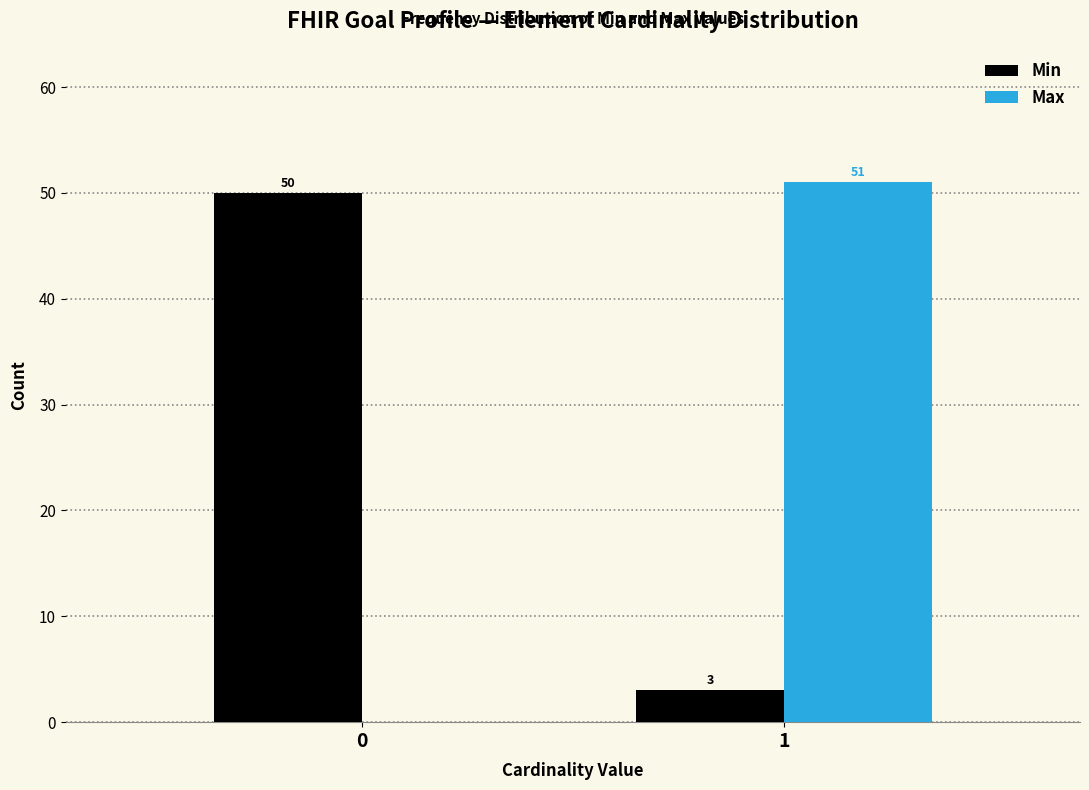

Reading right to left, transcribe all the data shown in this chart.

Min: 1=3	0=50
Max: 1=51	0=0